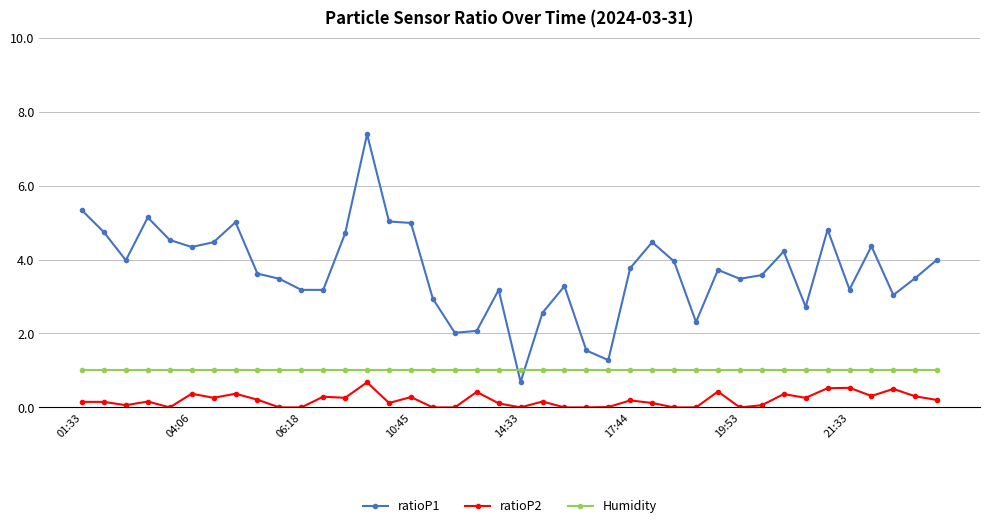

How many intersections are there between Humidity and ratioP1?

2